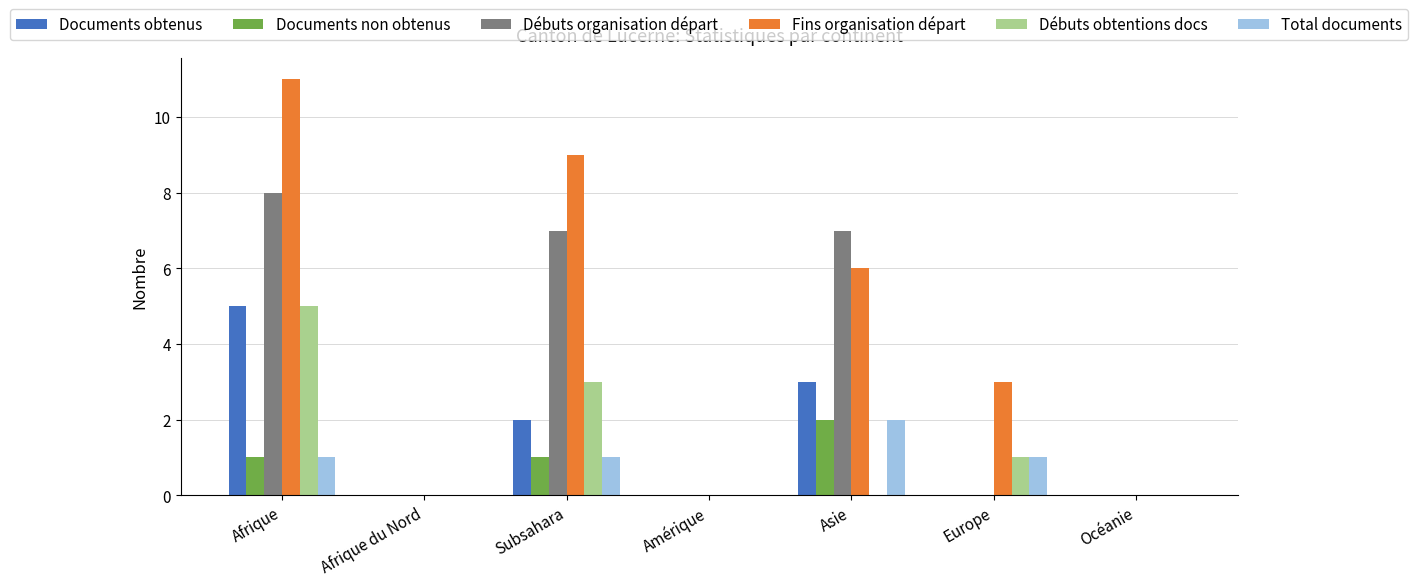

Which series has the largest total across all categories?

Fins organisation départ